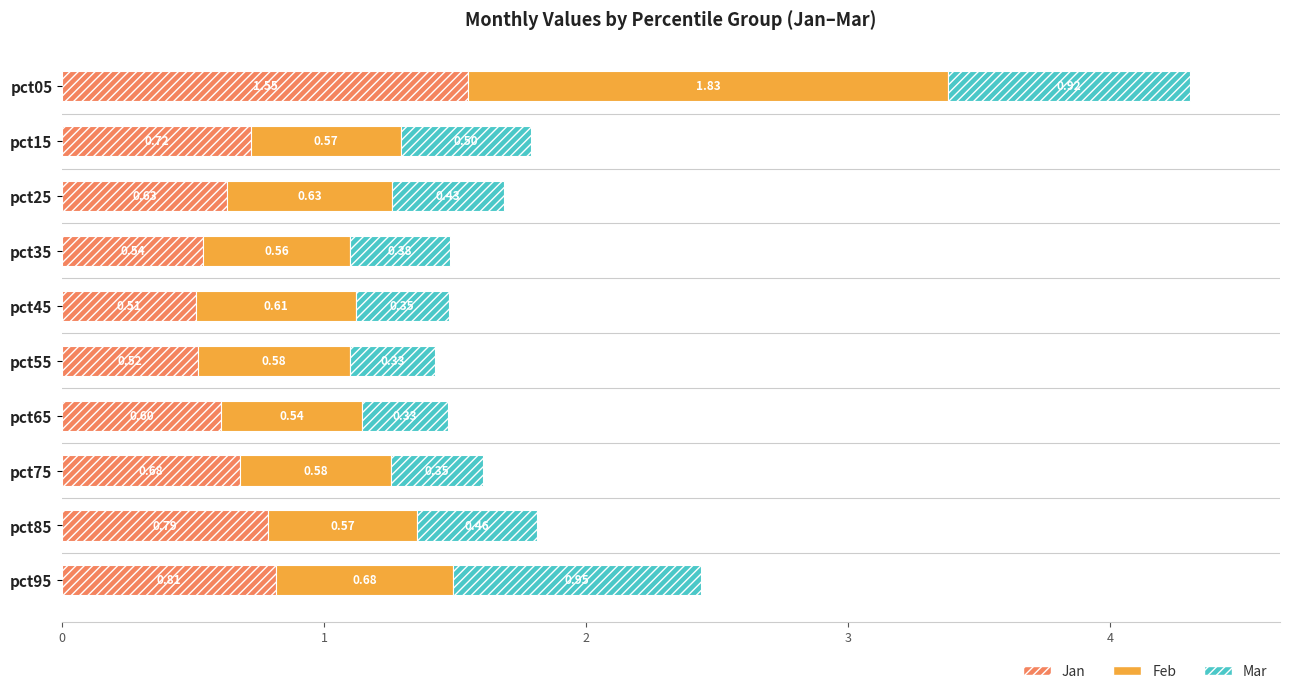

What is the difference between the maximum and minimum values in the Jan series?

1.0